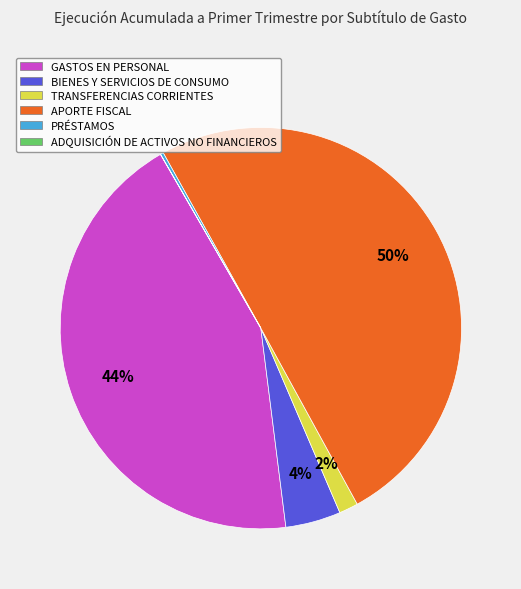

The GASTOS EN PERSONAL slice represents 36% of the pie. True or false?

False